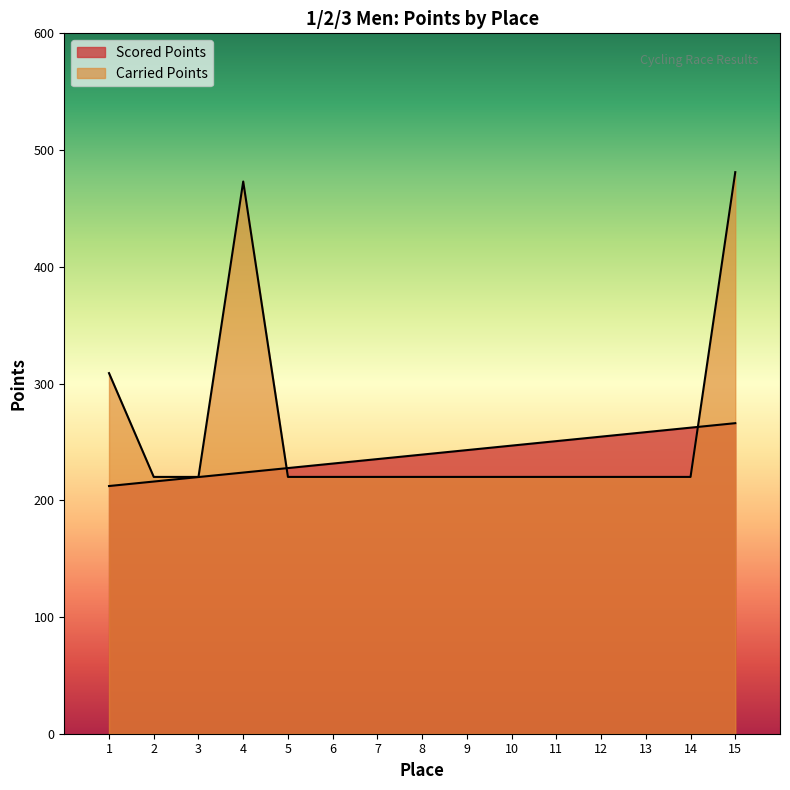

Where is Scored Points nearest to the value 239?

8